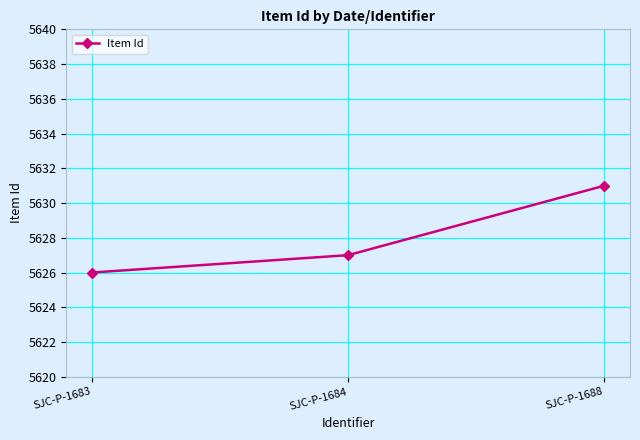

How many values are between 5626 and 5631?

3